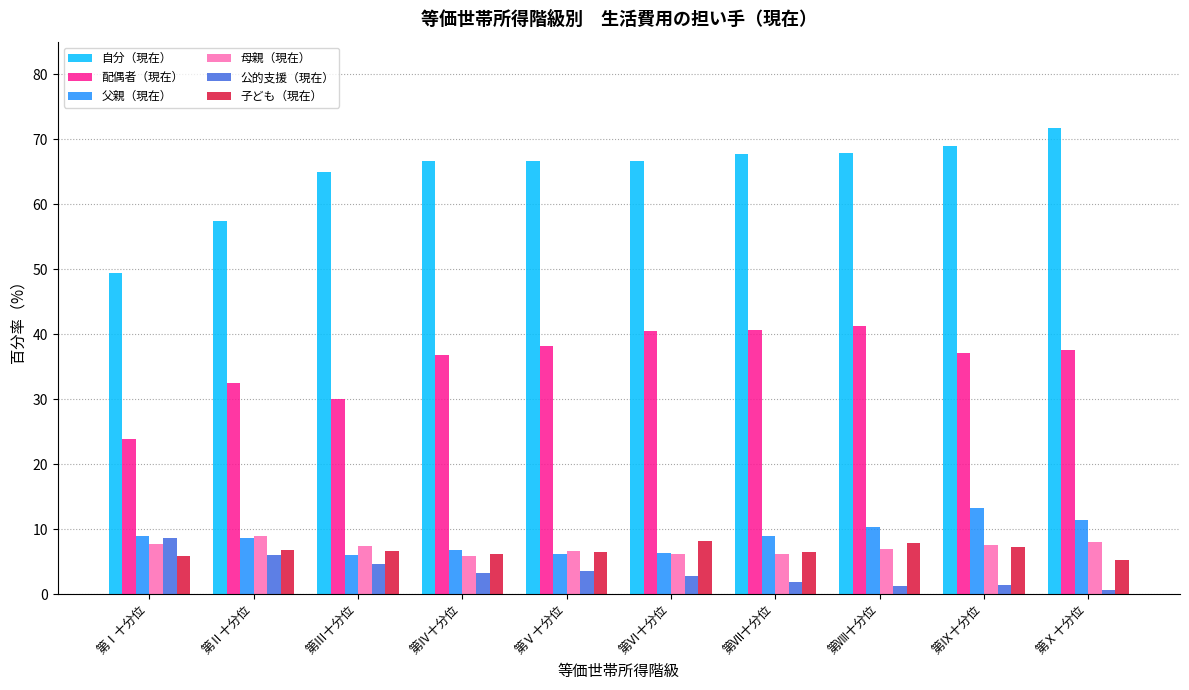

How many groups of bars are there?

10